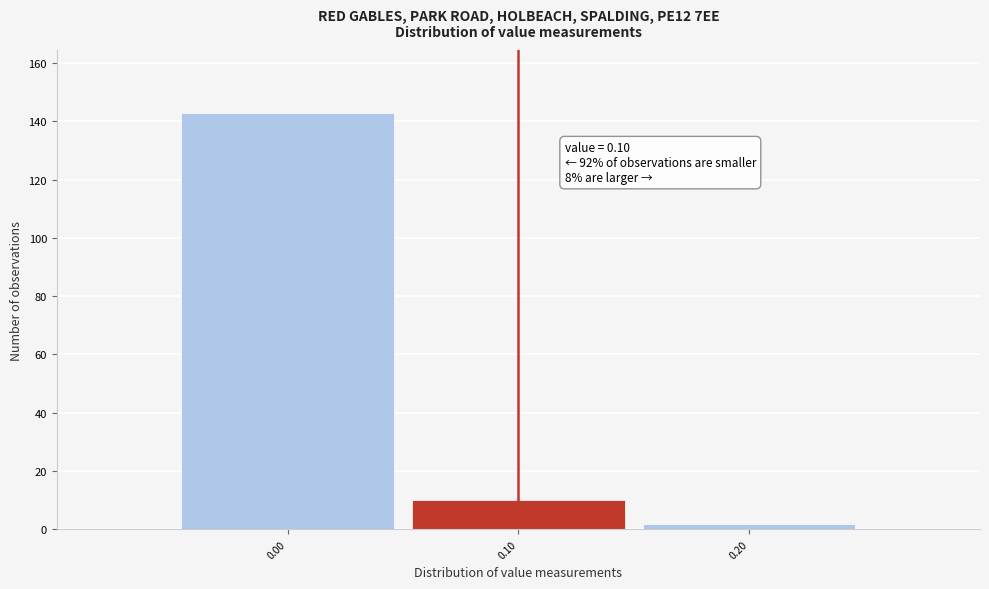

Over which range of the x-axis is the bar tallest?

-0.05 to 0.05